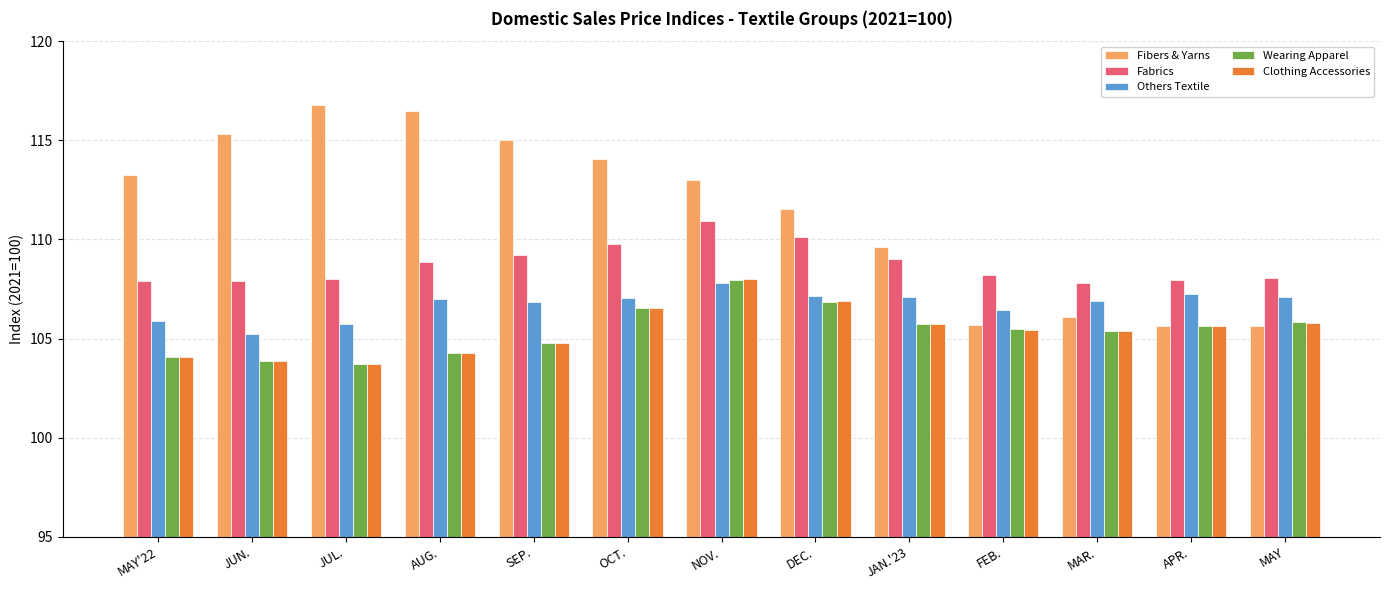

What value does the Fibers & Yarns series have at MAR.?

106.1